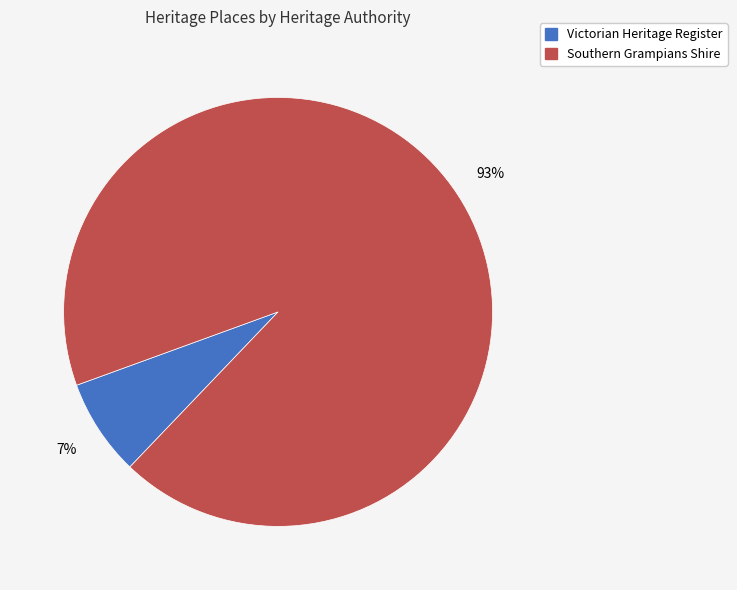

Is the sum of Southern Grampians Shire and Victorian Heritage Register greater than half?

Yes